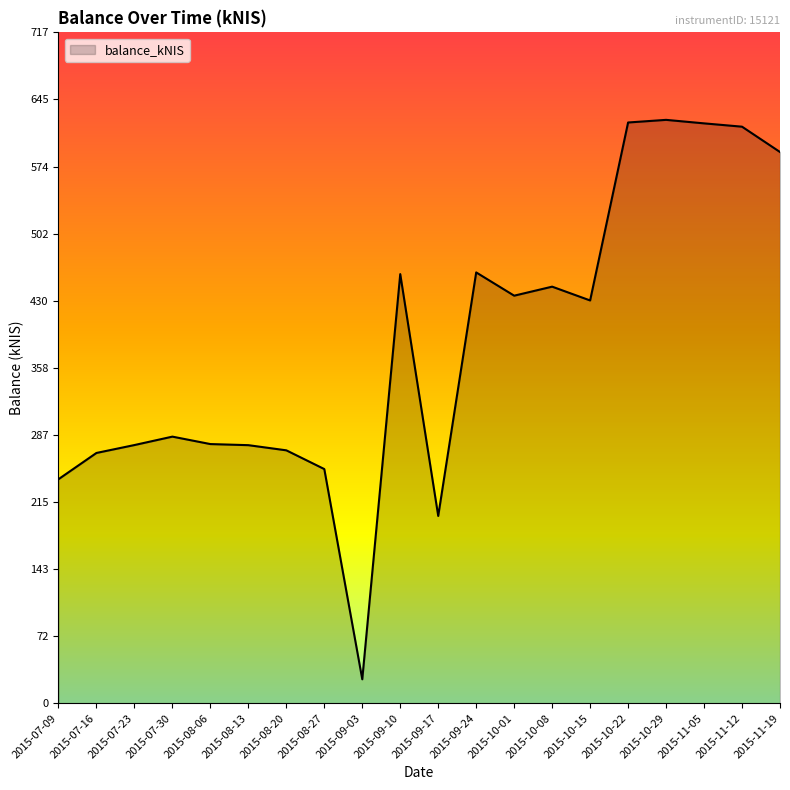

Is it true that the value at 2015-11-05 is 619.7?

True